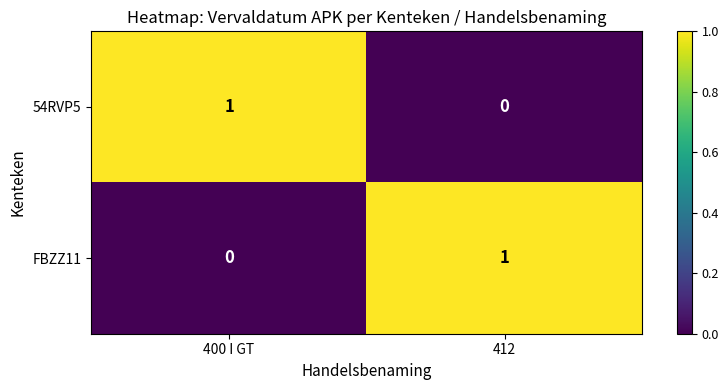

True or false: 54RVP5 has a value of -1 at 412.

False